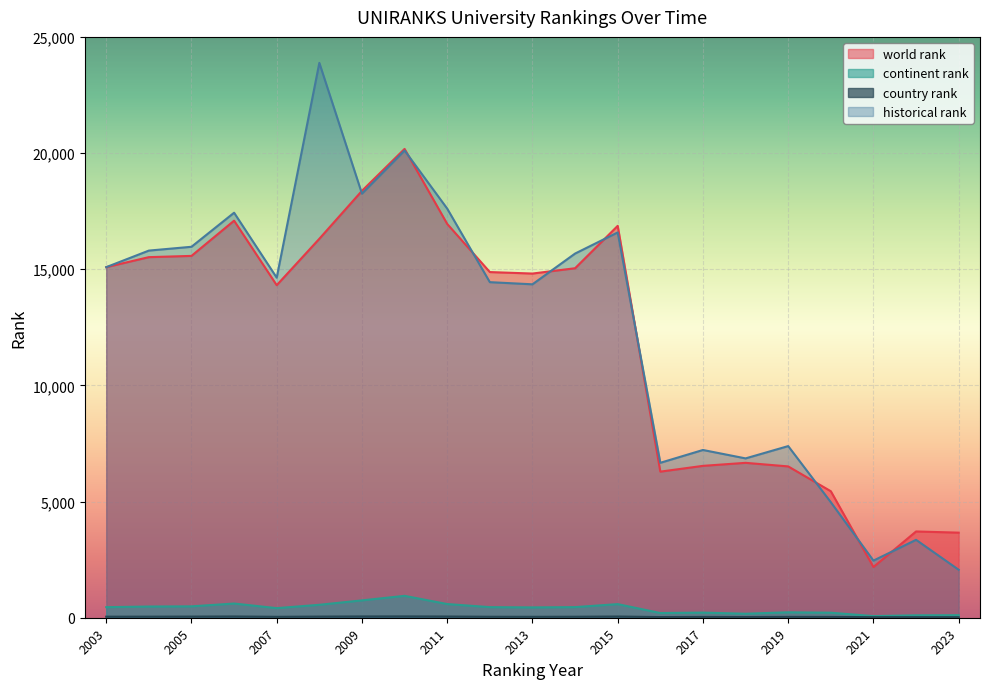

Is it true that world rank equals 6288.0 at 2016?

True